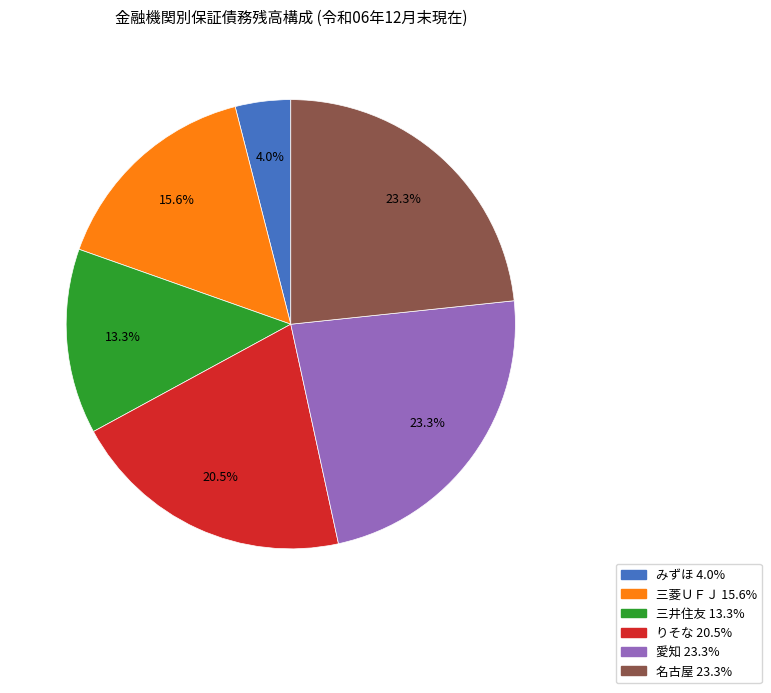

Is there any slice that represents more than half of the pie?

No